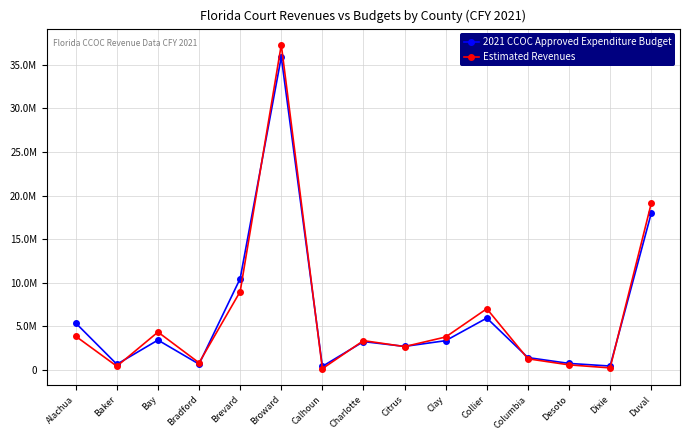

How many intersections are there between 2021 CCOC Approved Expenditure Budget and Estimated Revenues?

9